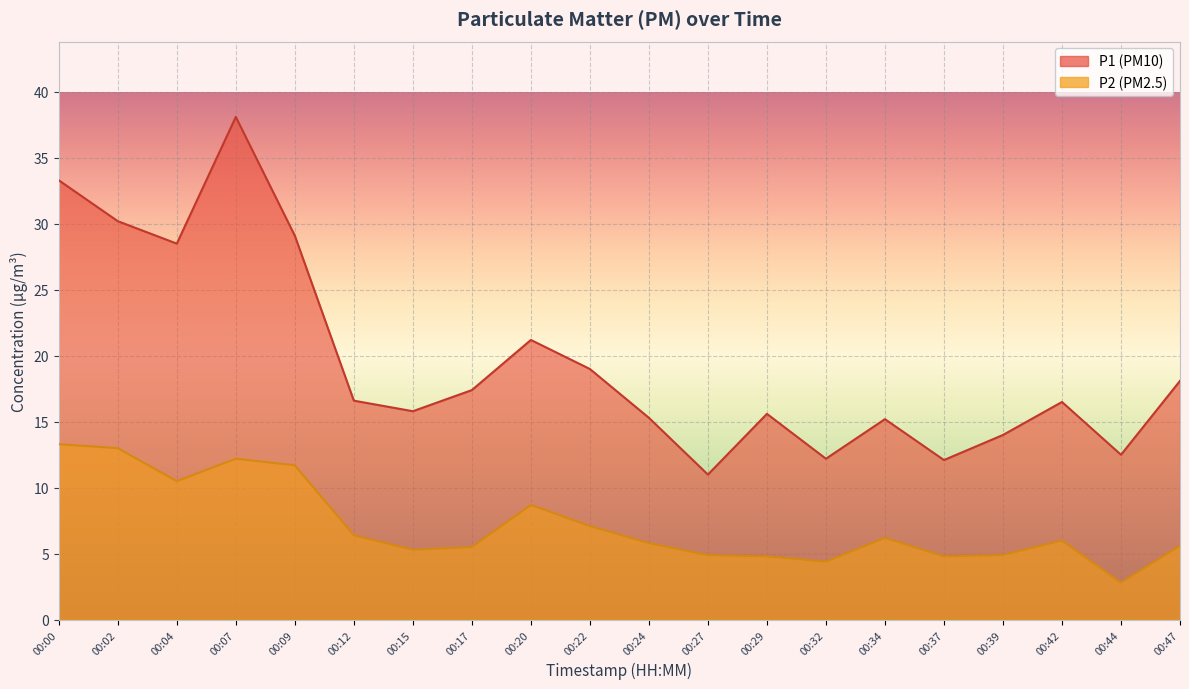

What is the difference between the highest and lowest values at 00:34?

9.0